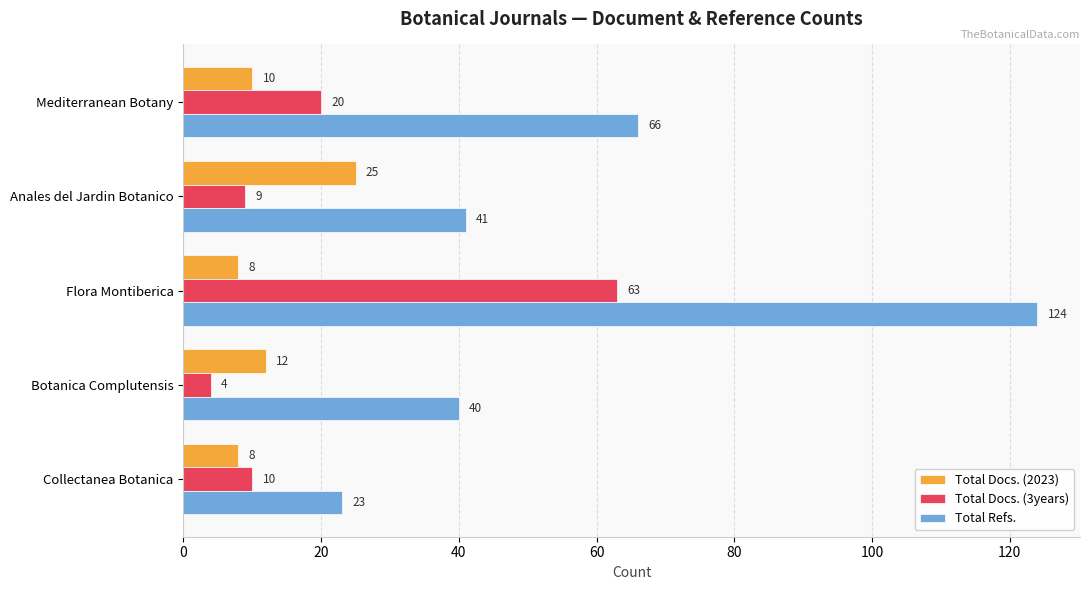

Where is Total Refs. nearest to the value 73?

Mediterranean Botany